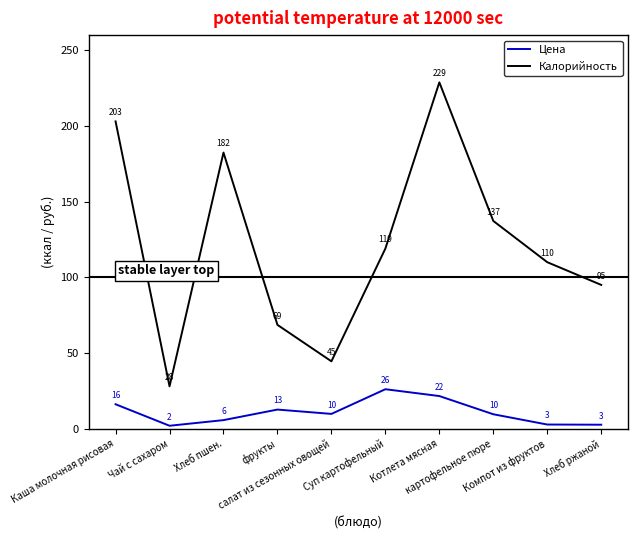

Which series has the widest spread of values?

Калорийность